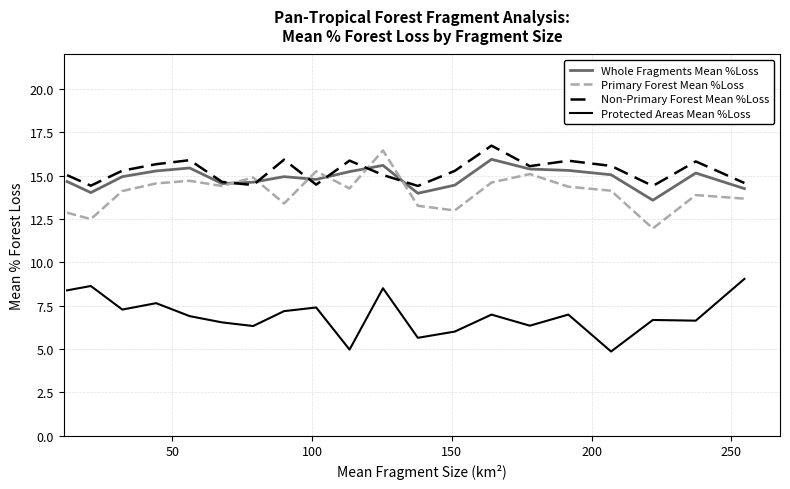

True or false: Protected Areas Mean %Loss and Non-Primary Forest Mean %Loss intersect in this chart.

False